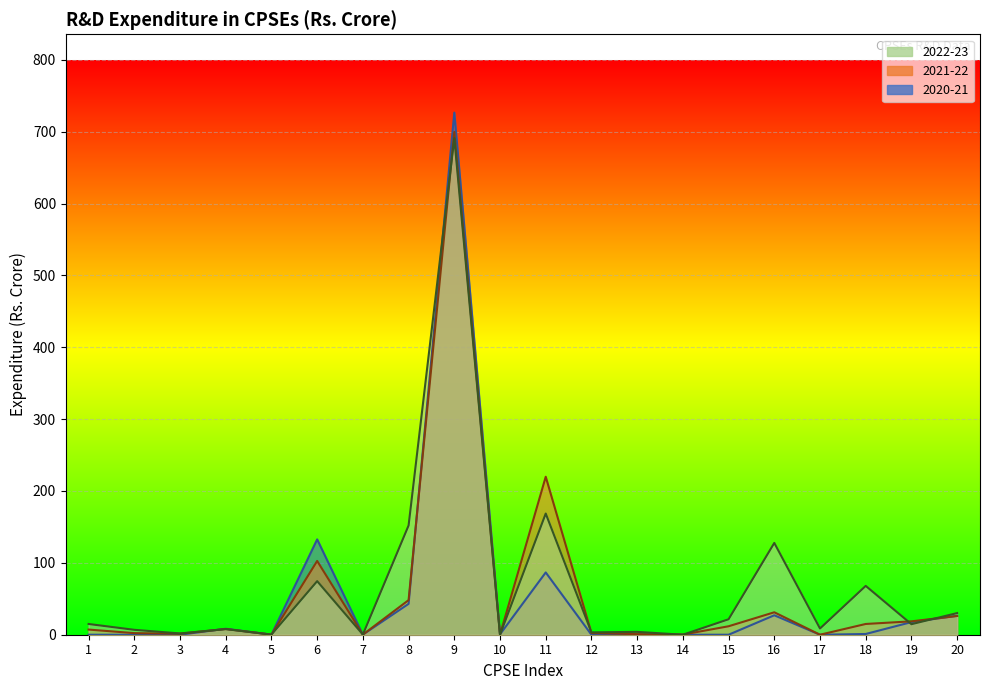

The value of 2021-22 at 15 is 17.2. True or false?

False